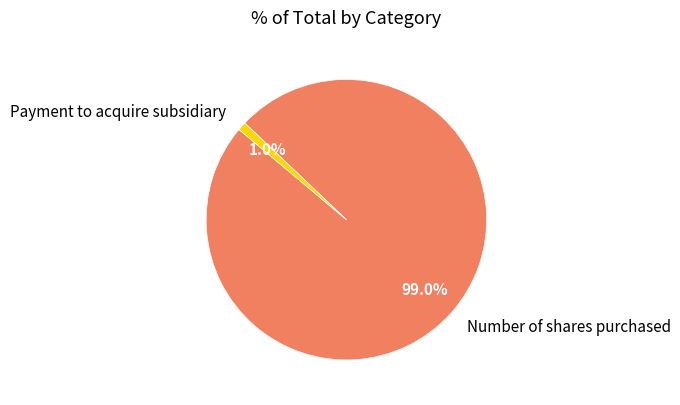

Which has a higher value, Payment to acquire subsidiary or Number of shares purchased?

Number of shares purchased